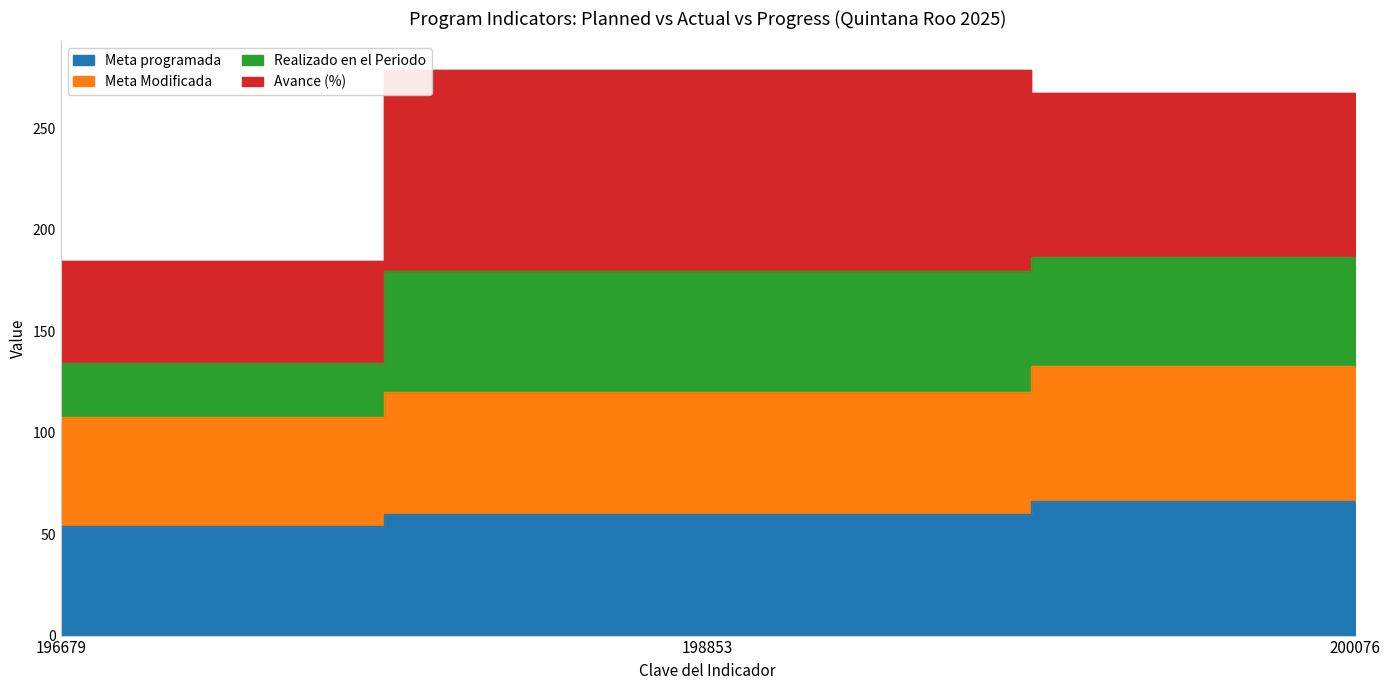

Which category has the highest value across all series?

198853